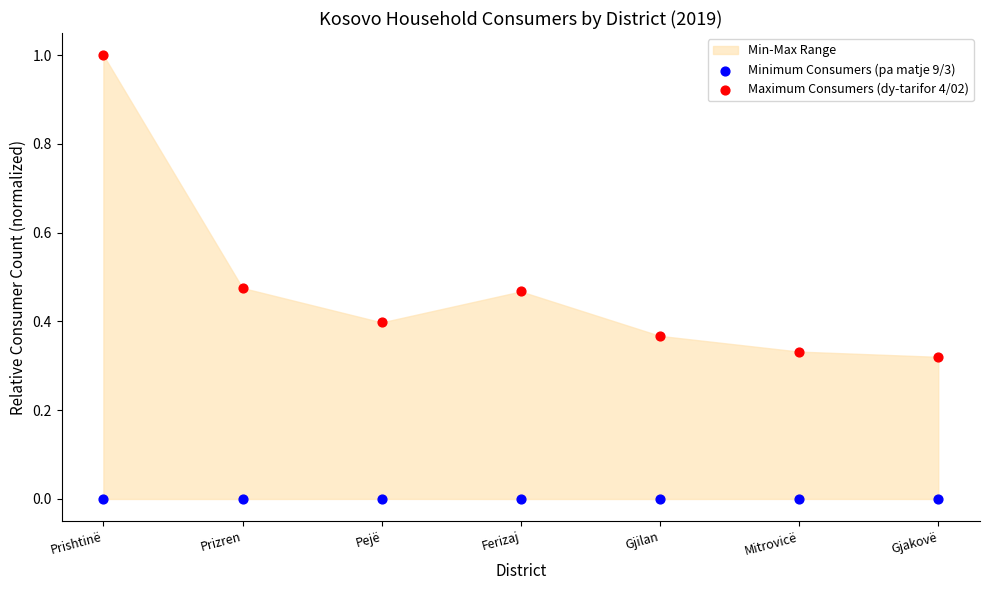

Which series contains the lowest Y value?

Minimum Consumers (pa matje 9/3)